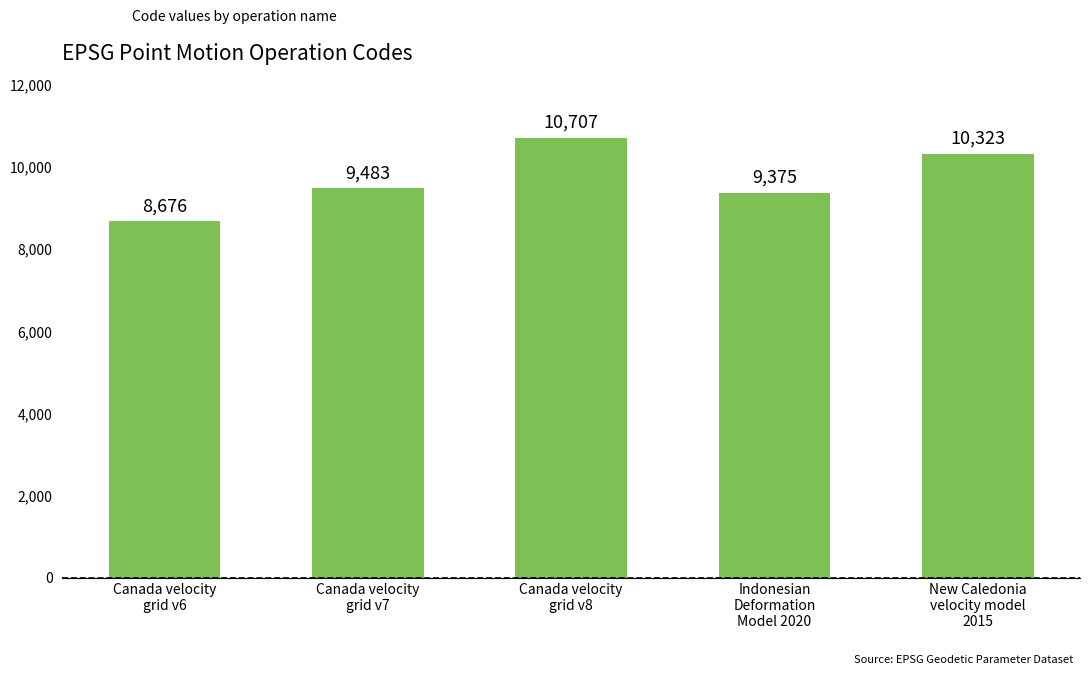

Reading left to right, list all the values displayed in this chart.

8676	9483	10707	9375	10323